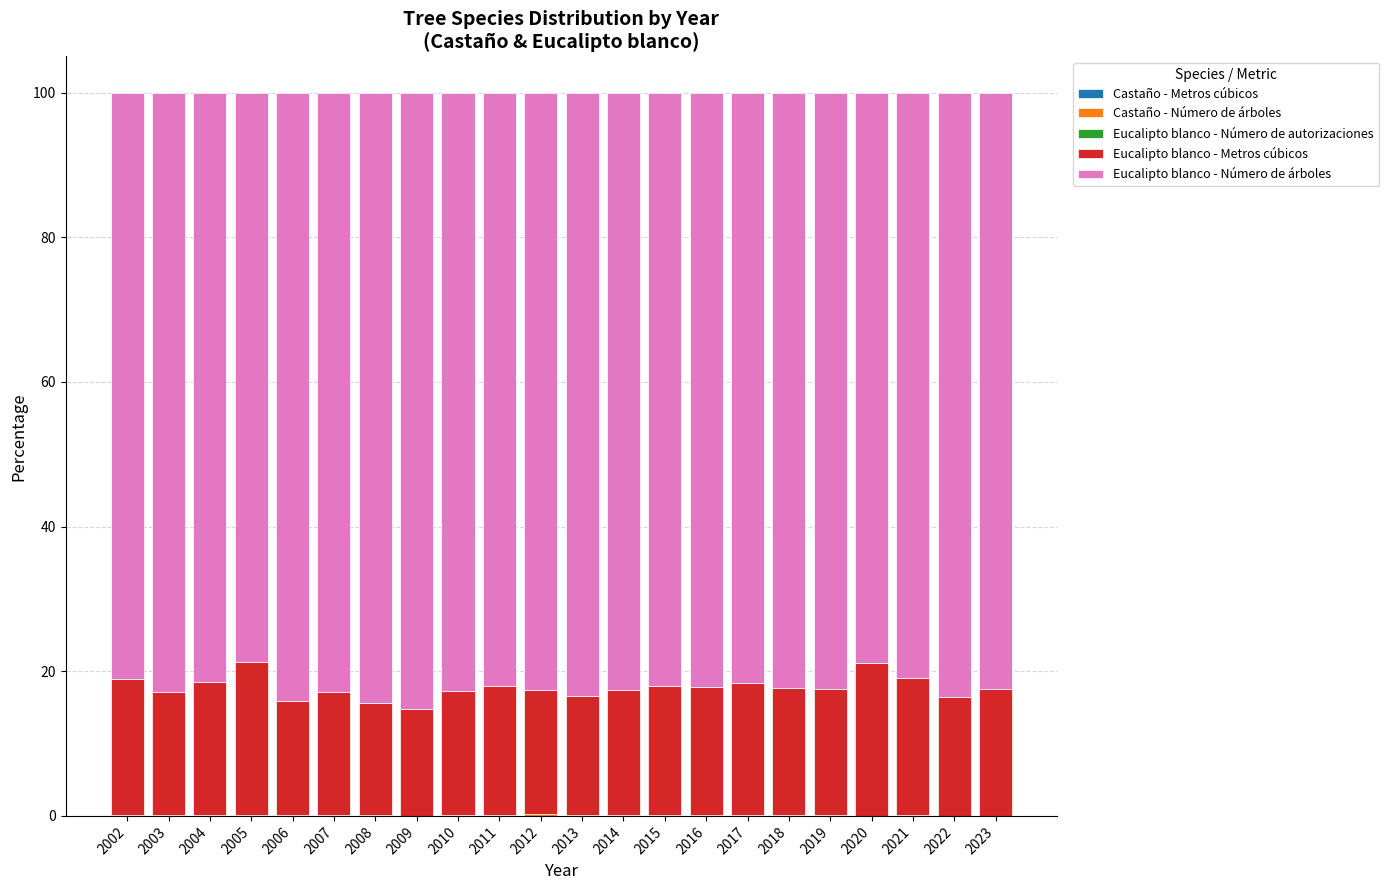

True or false: Eucalipto blanco - Número de árboles has a value of 125.3 at 2015.

False